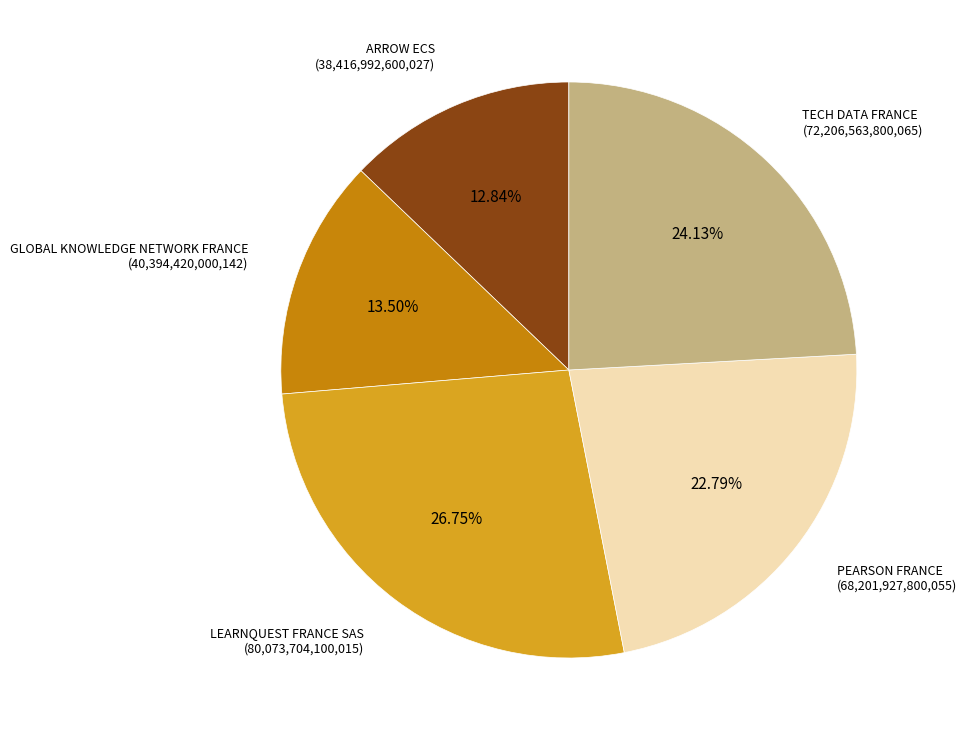

Is there any slice that represents more than half of the pie?

No